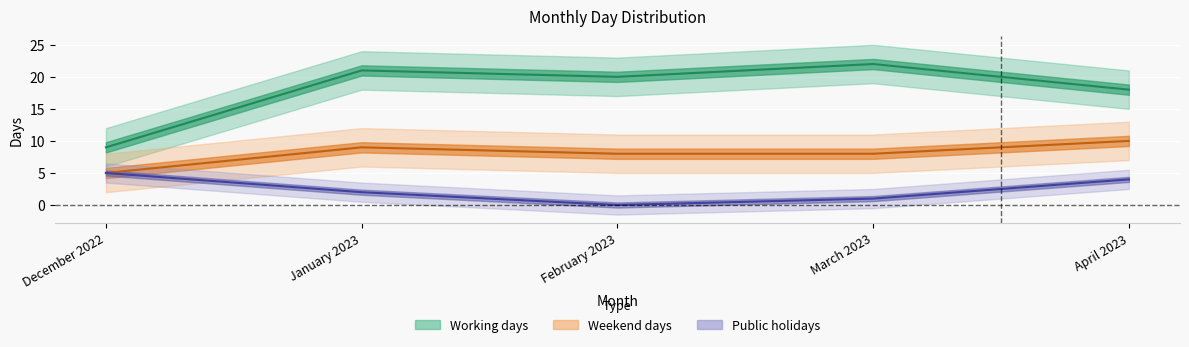

At which category does the chart reach its peak across all series?

March 2023